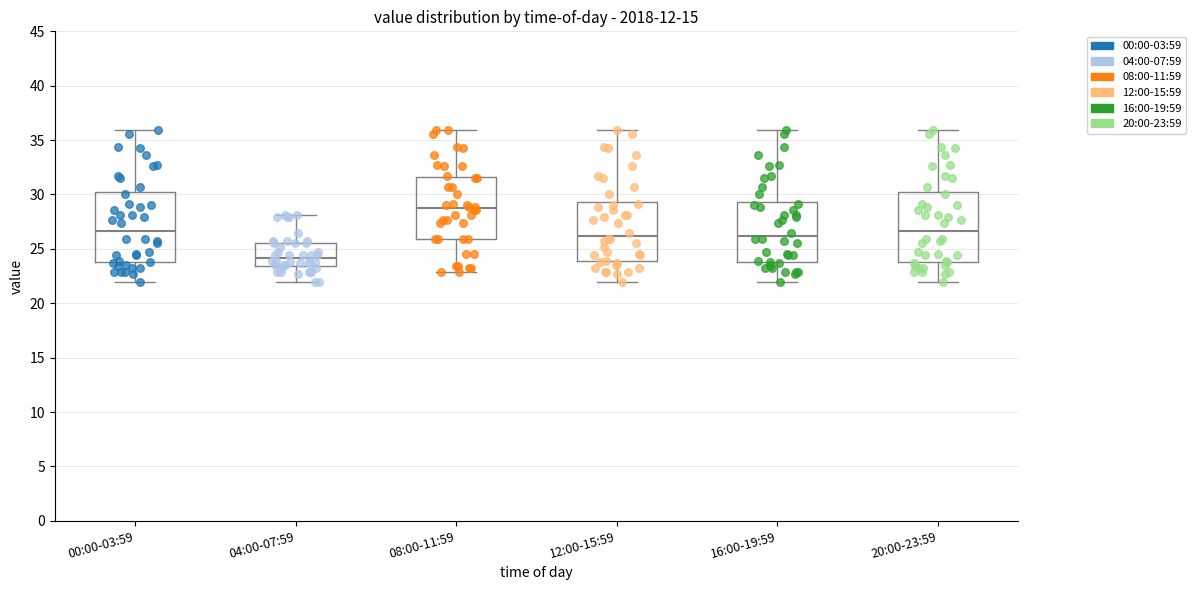

Reading left to right, read every box against the y-axis: the position of its median line, the range the box covers, and the ends of its whiskers. The values are not printed on the chart, so give them approximately, as read against the axis.

00:00-03:59: median 26.5, box 24.0 to 30.0, whiskers 22.0 to 36.0
04:00-07:59: median 24.0, box 23.5 to 25.5, whiskers 22.0 to 28.0
08:00-11:59: median 28.5, box 26.0 to 31.5, whiskers 23.0 to 36.0
12:00-15:59: median 26.0, box 24.0 to 29.5, whiskers 22.0 to 36.0
16:00-19:59: median 26.0, box 24.0 to 29.5, whiskers 22.0 to 36.0
20:00-23:59: median 26.5, box 24.0 to 30.0, whiskers 22.0 to 36.0